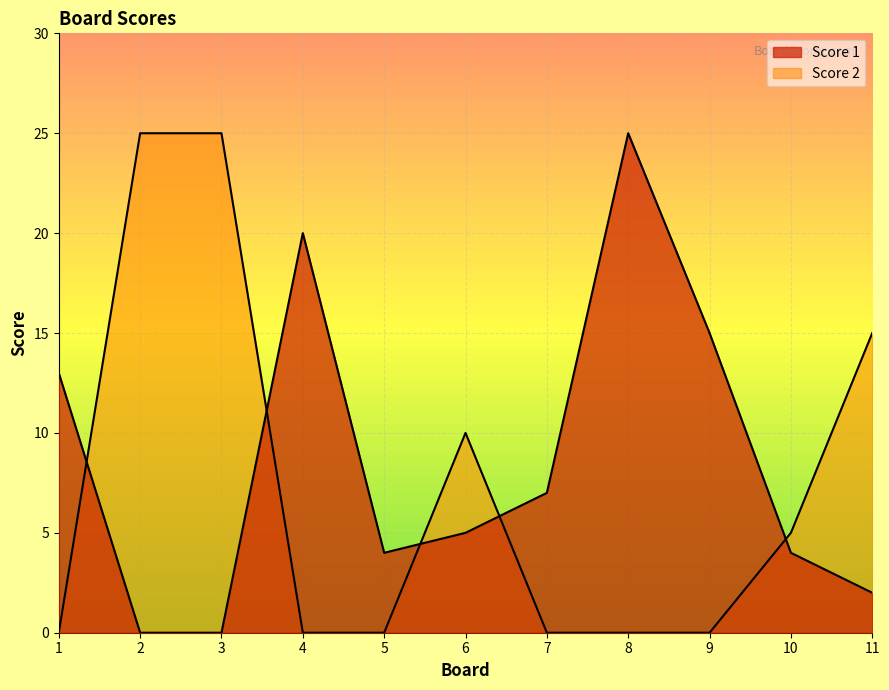

How many interior local peaks does the Score 2 series have?

1